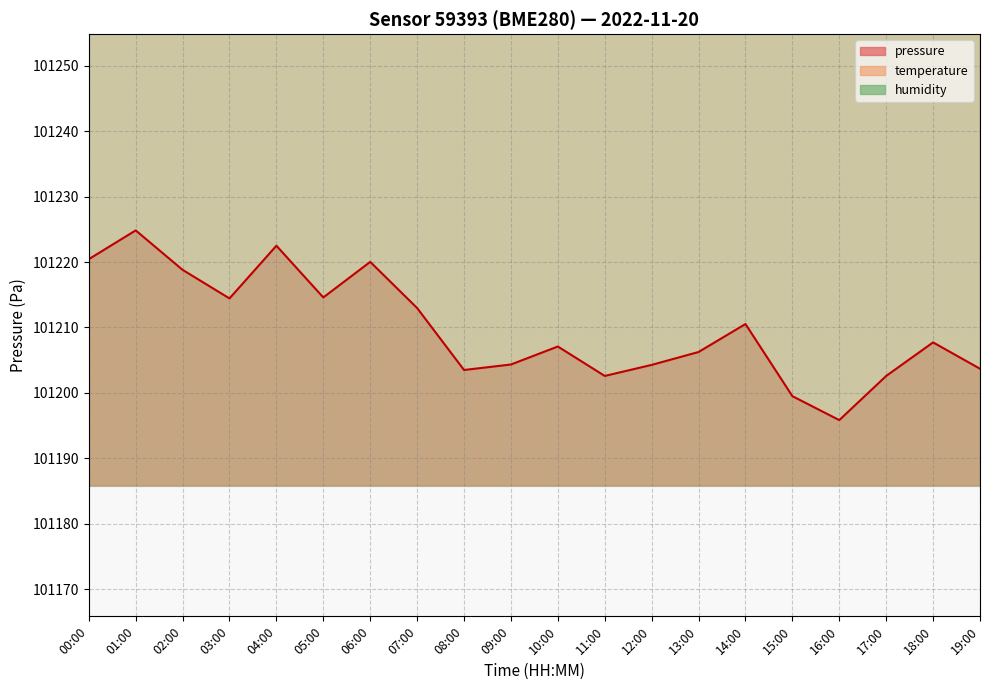

Between 08:00 and 02:00, which is larger?

02:00